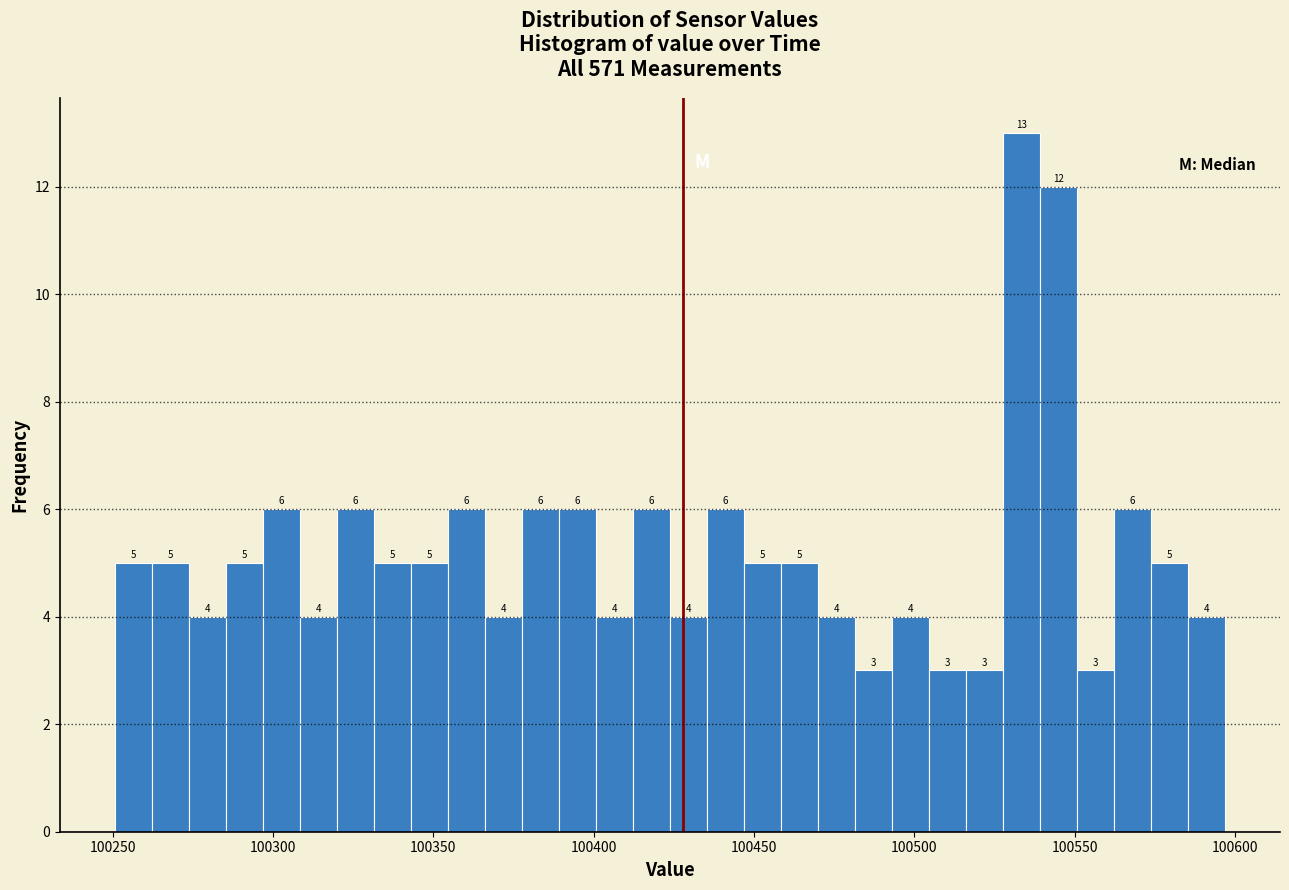

Read against the x-axis, roughly where is the centre of the tallest bar?

100535